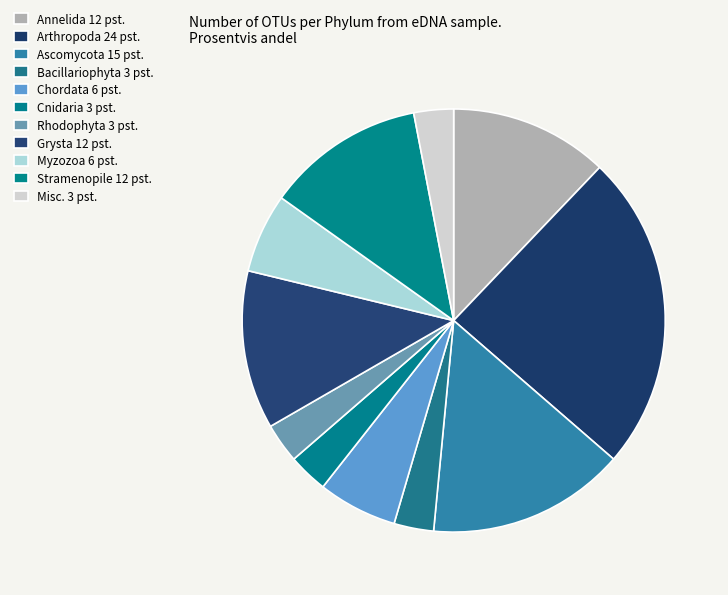

To the nearest percent, what portion does Grysta represent?

12%